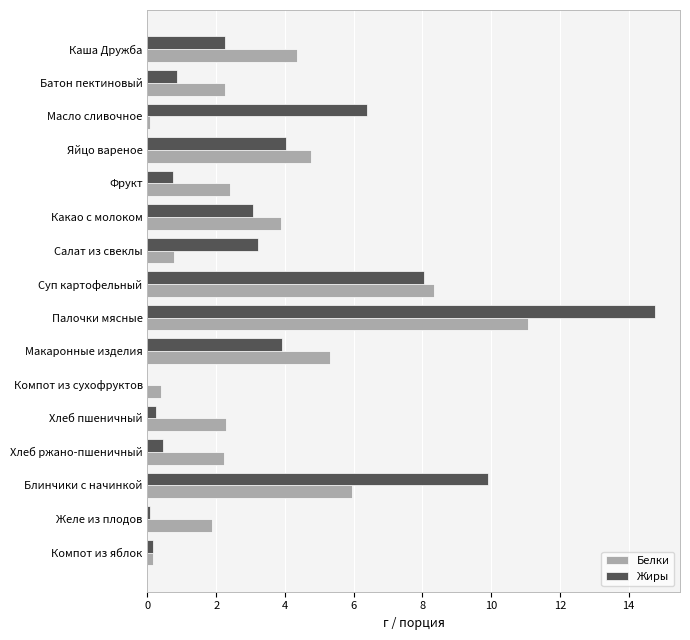

Which series has the largest total across all categories?

Жиры